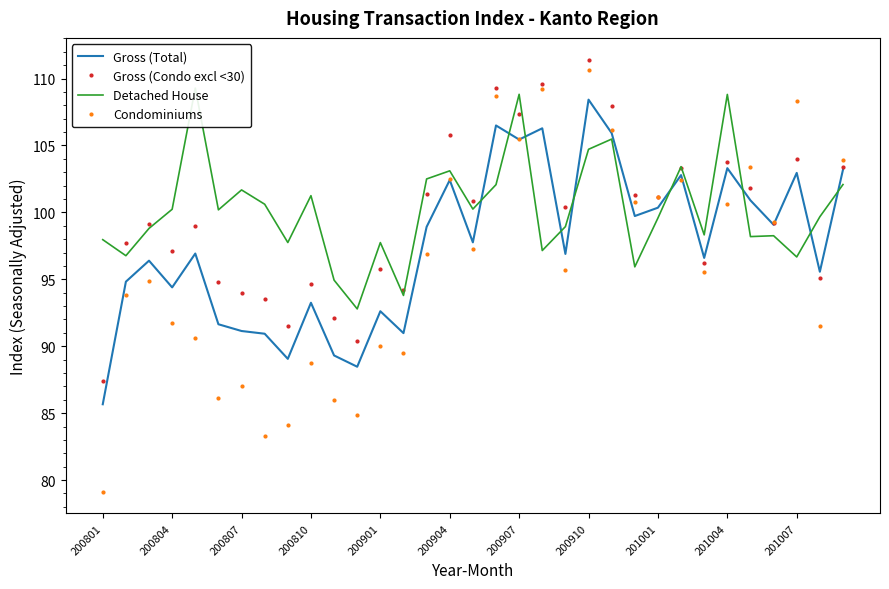

How many data points in Condominiums are less than 95?

15